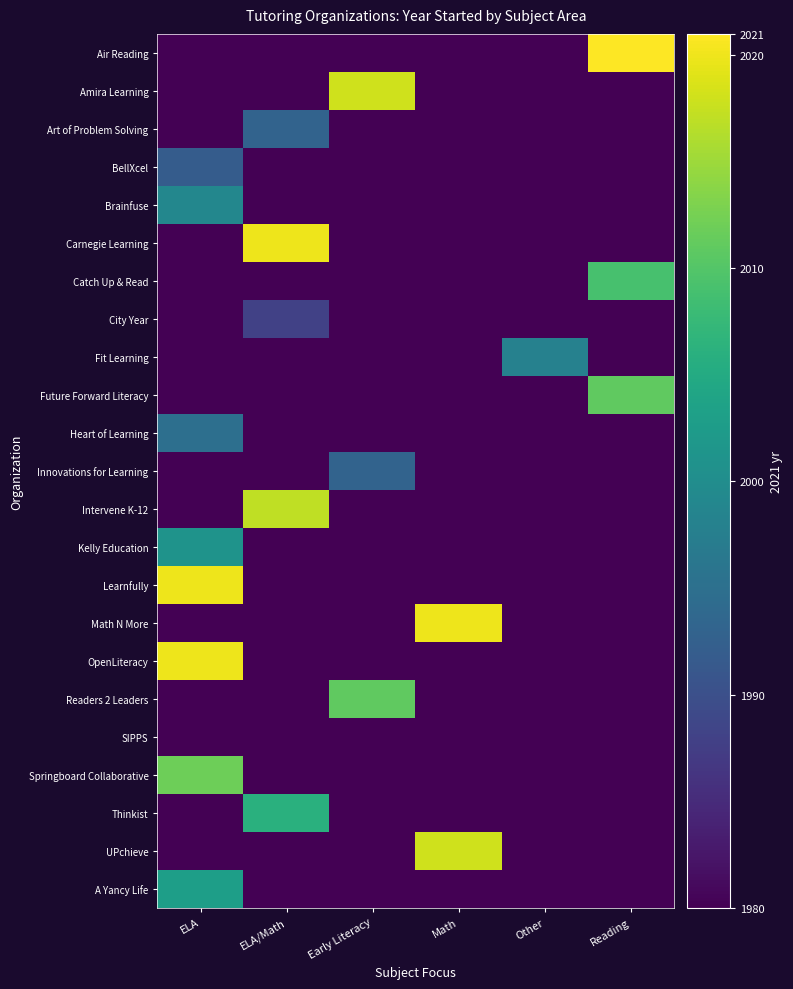

List the series in order of their peak value, lowest first.

SIPPS, City Year, BellXcel, Art of Problem Solving, Innovations for Learning, Heart of Learning, Fit Learning, Brainfuse, Kelly Education, A Yancy Life, Thinkist, Catch Up & Read, Future Forward Literacy, Readers 2 Leaders, Springboard Collaborative, Intervene K-12, Amira Learning, UPchieve, Carnegie Learning, Learnfully, Math N More, OpenLiteracy, Air Reading